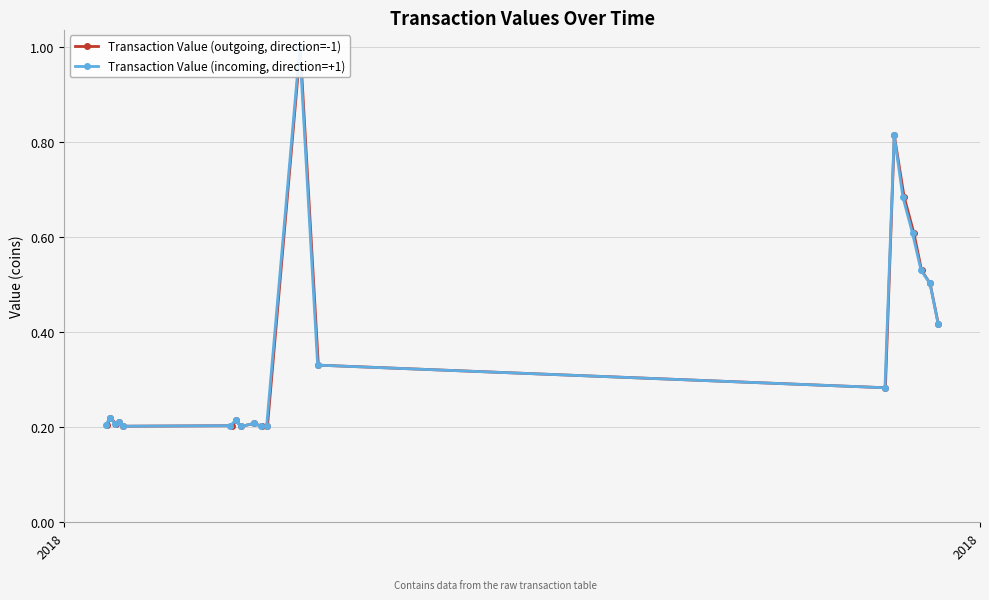

What is the sum of all Transaction Value (outgoing, direction=-1) values?

7.5